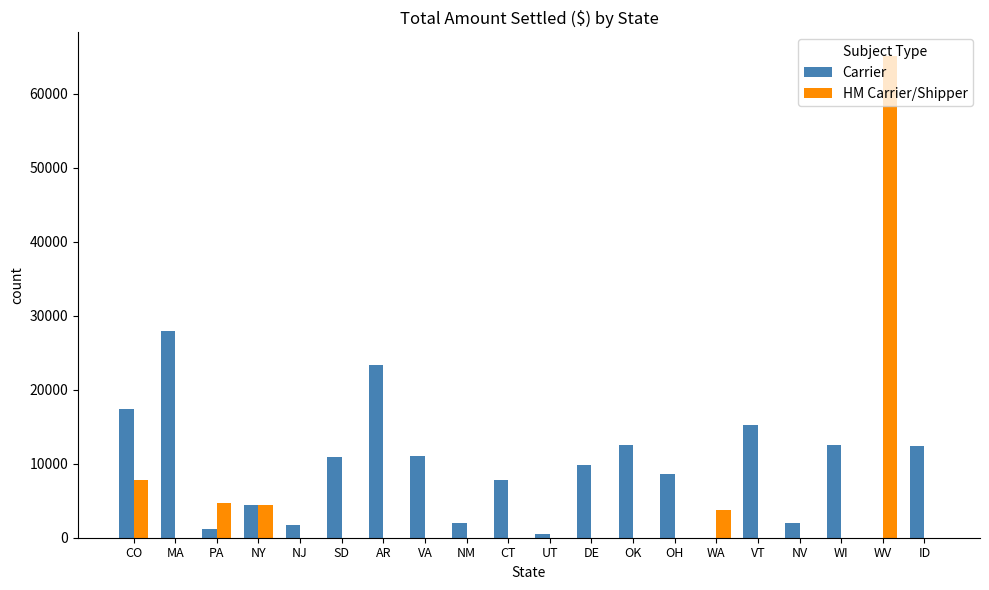

How many data points does each series have?

20